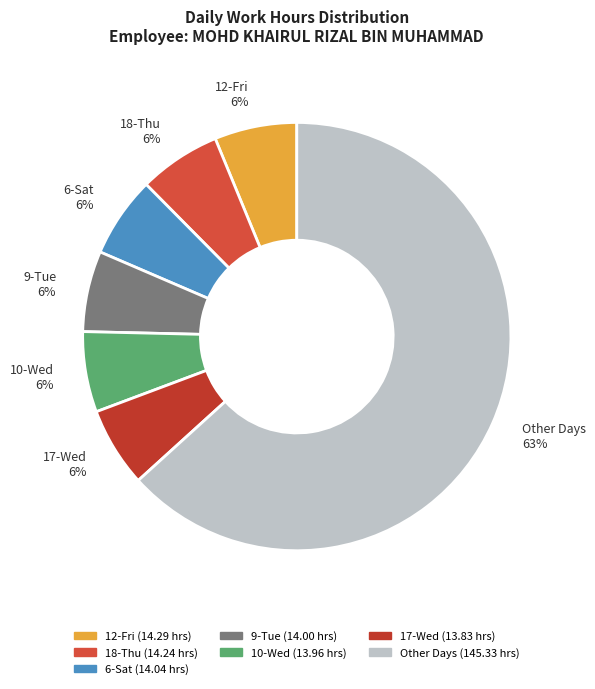

The 17-Wed slice represents 1% of the pie. True or false?

False